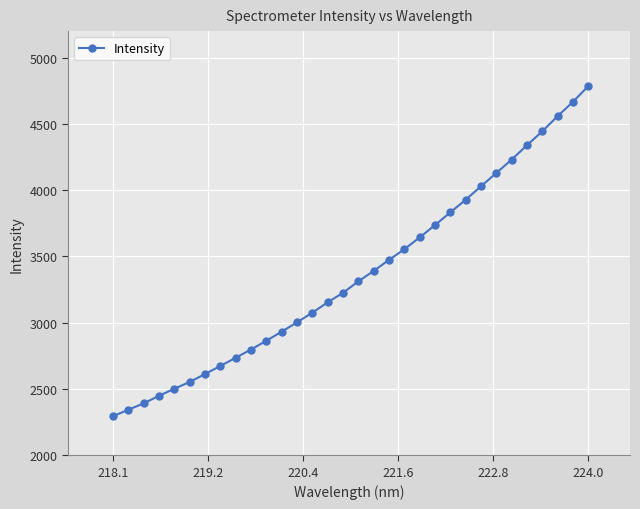

What is the minimum value shown in the chart?

2294.5